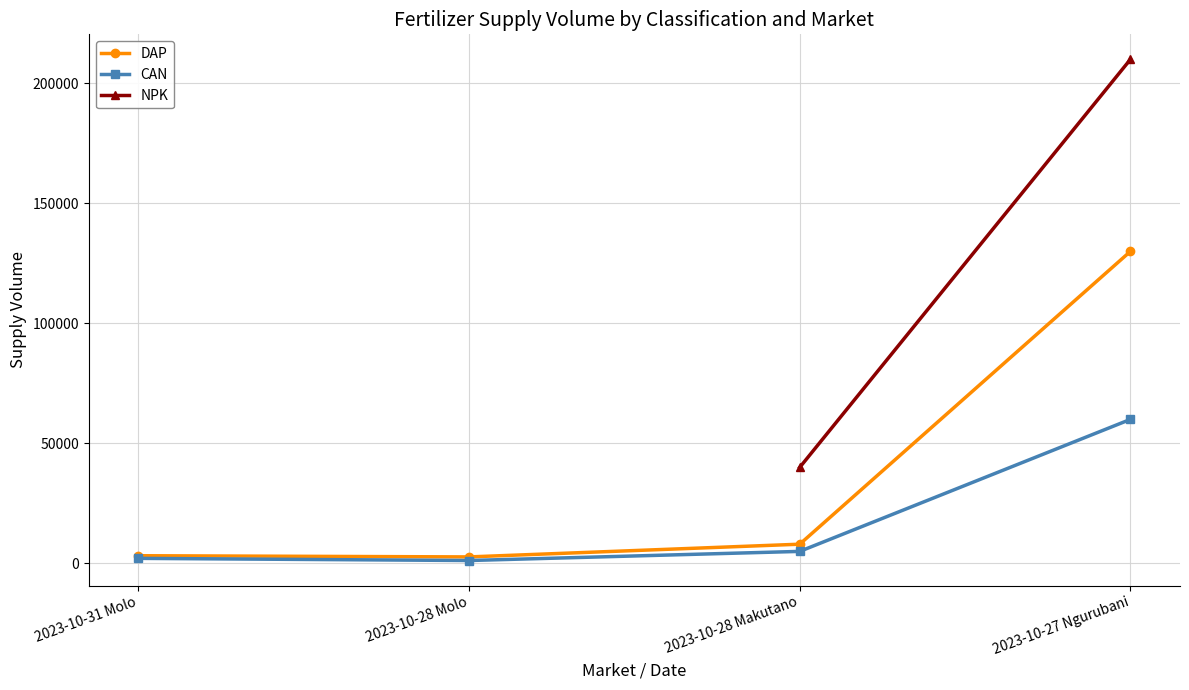

How many values in the CAN series are below 5000?

2